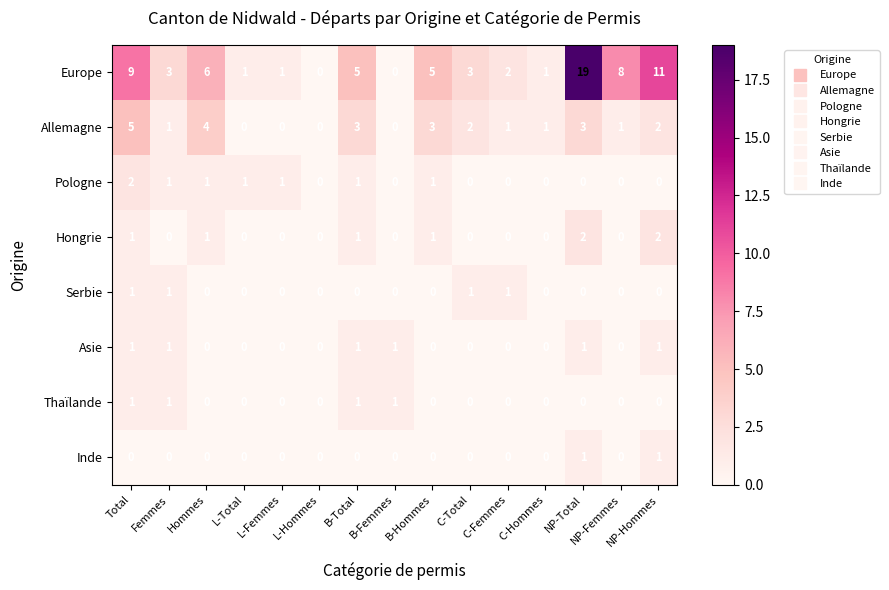

Which series has the largest total across all categories?

Europe